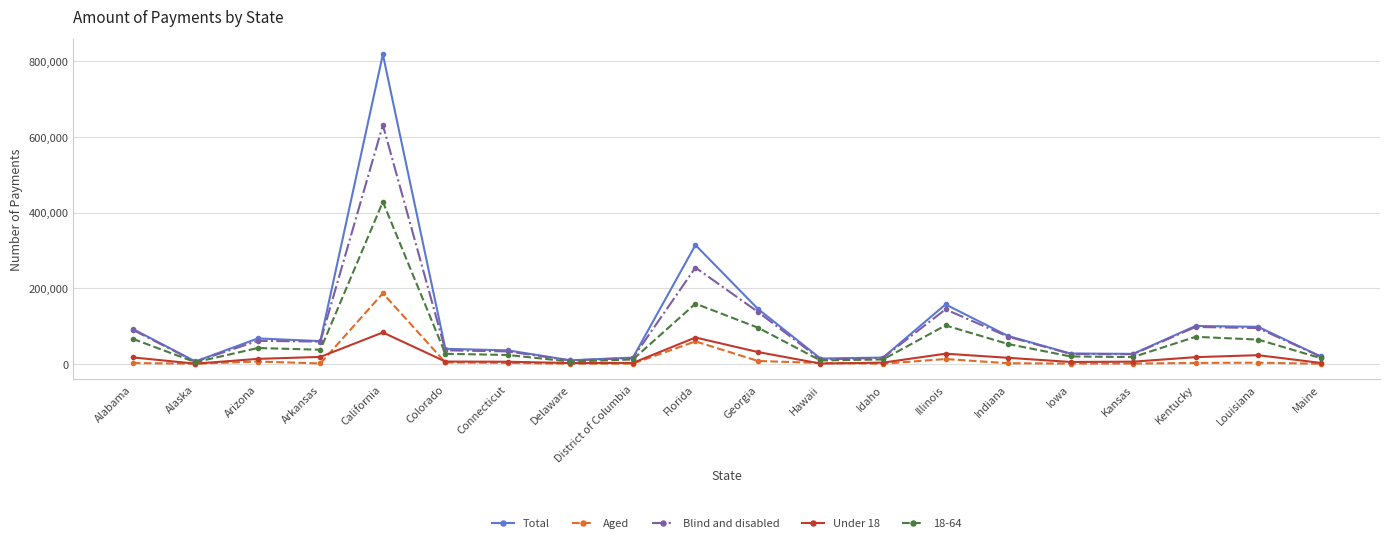

True or false: Total has more than 2 interior local peaks.

True